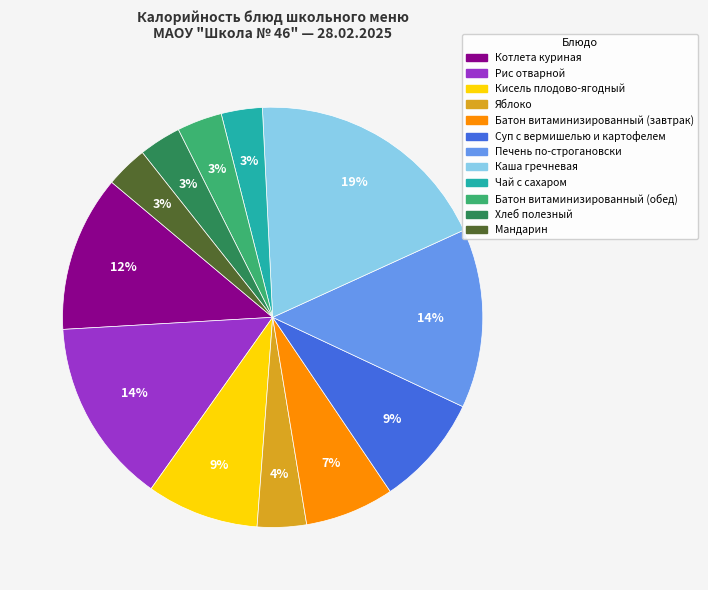

Combined, do Кисель плодово-ягодный and Рис отварной account for over 50%?

No